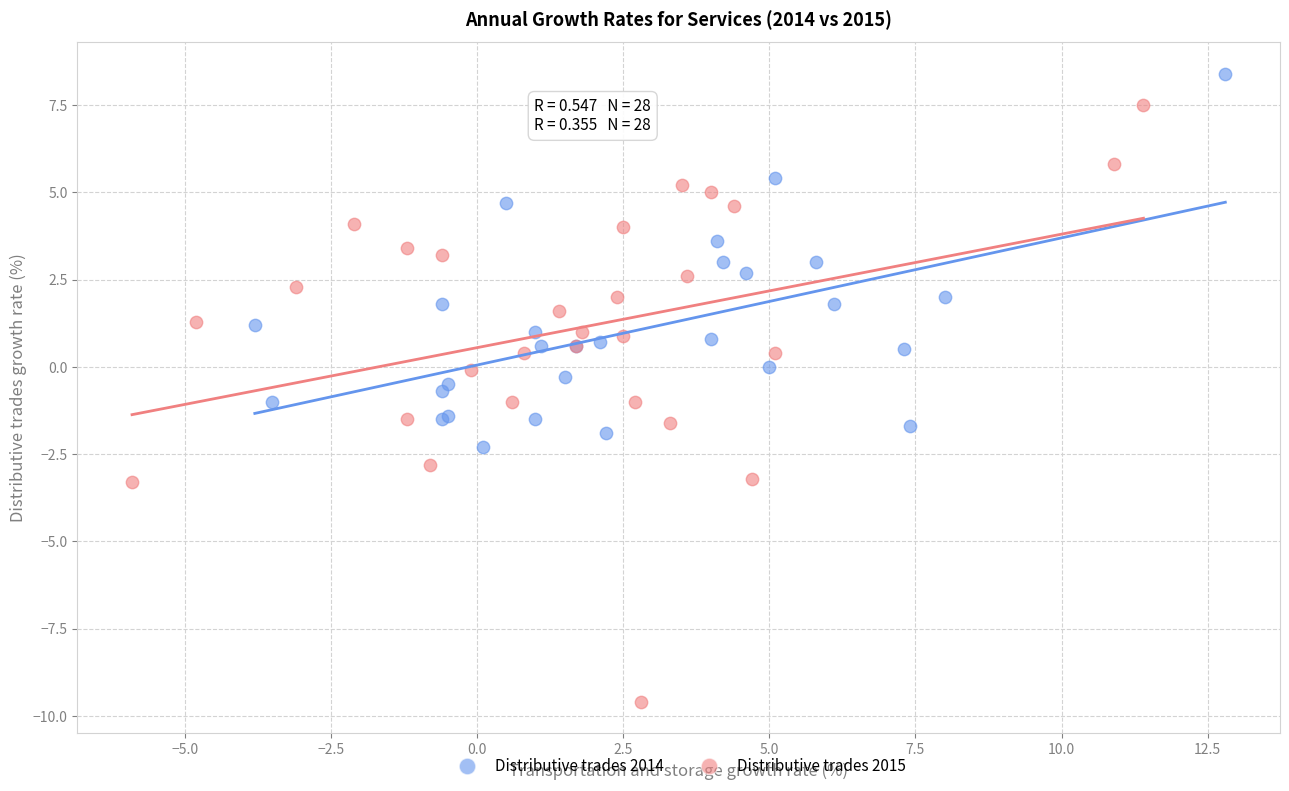

Which series has the widest spread of Y values?

Distributive trades 2015